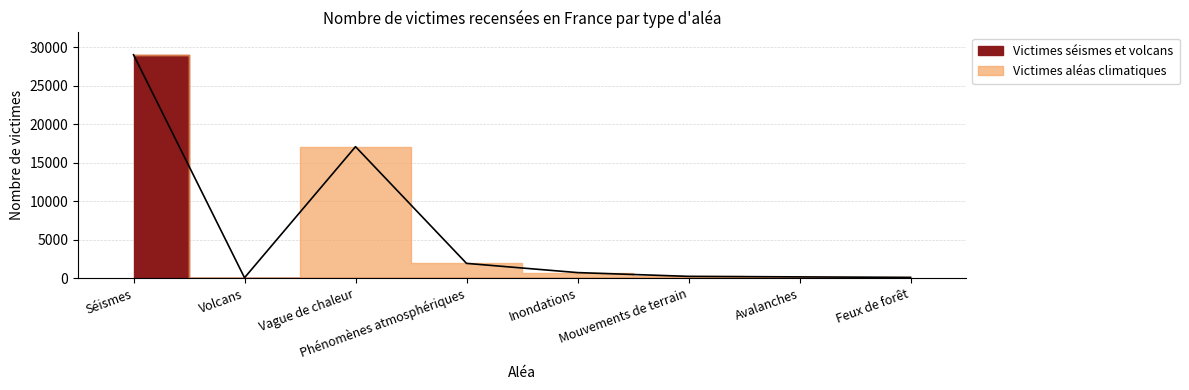

True or false: Victimes séismes et volcans has a value of 31 at Volcans.

False